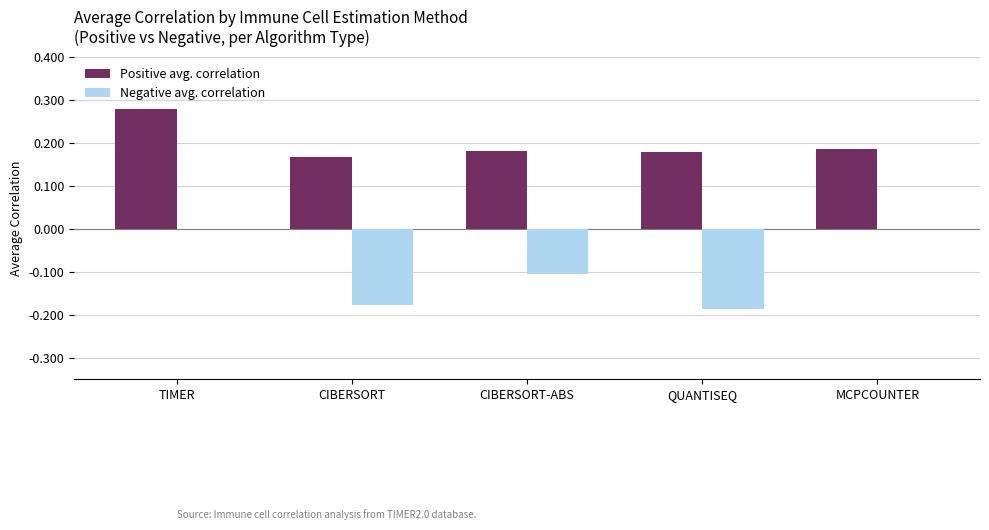

Which series changed the most between CIBERSORT-ABS and MCPCOUNTER?

Negative avg. correlation